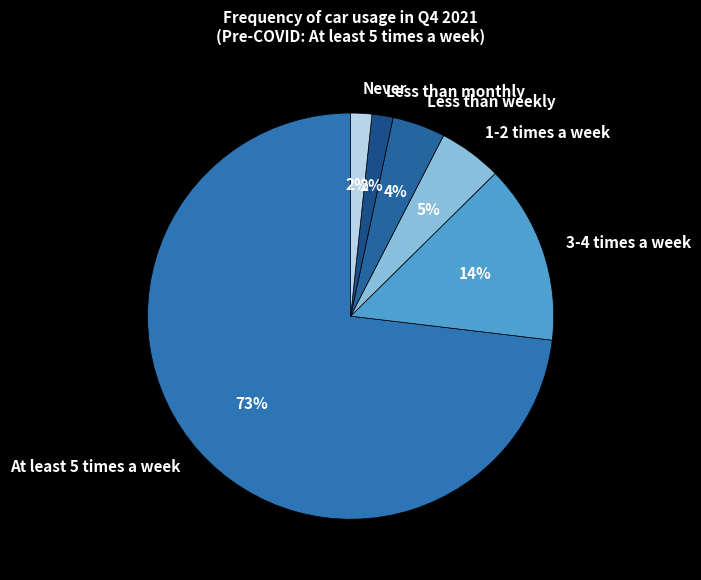

To the nearest percent, what percentage of the pie is 1-2 times a week?

5%